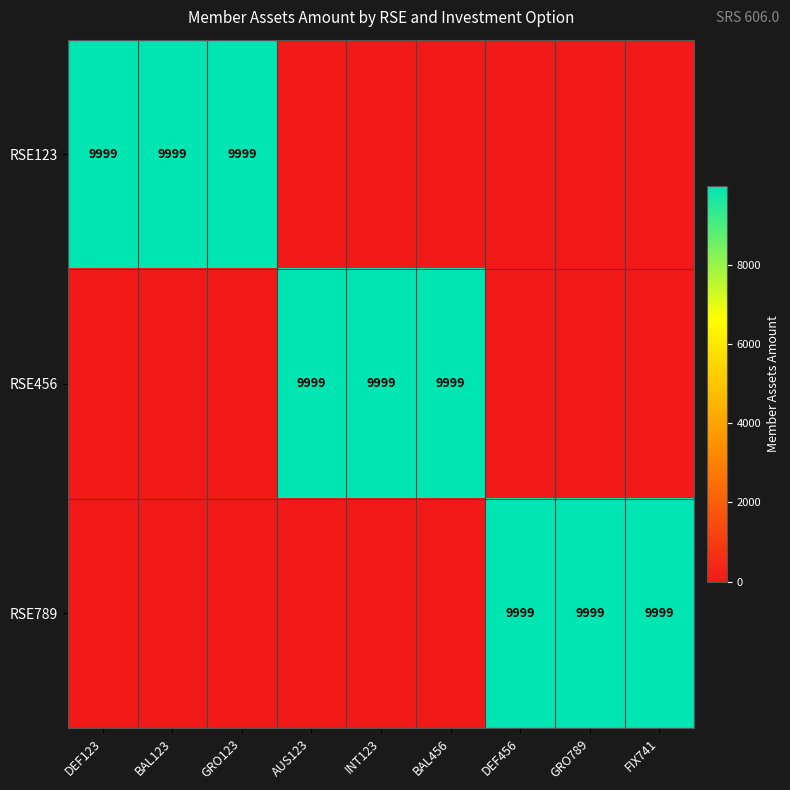

True or false: RSE456 has a value of 16282 at INT123.

False